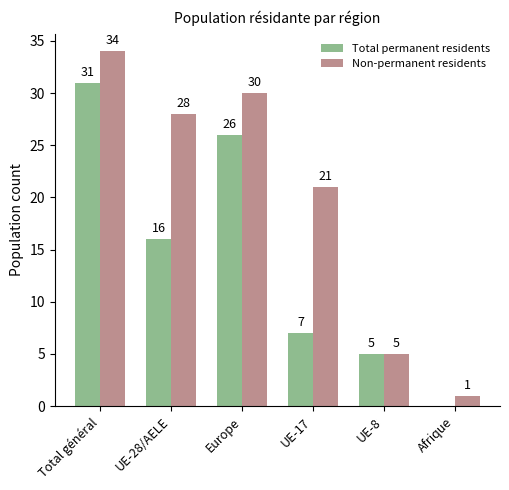

What are all the series names shown in the legend?

Total permanent residents, Non-permanent residents